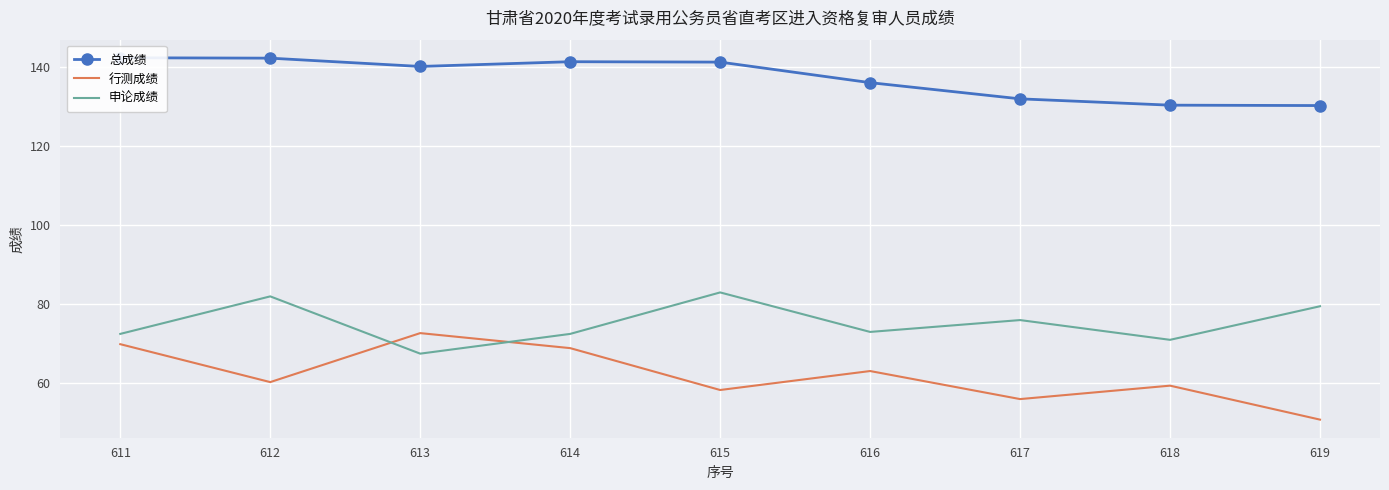

Reading left to right, what are all the values shown in this chart?

总成绩: 142.4	142.3	140.2	141.4	141.3	136.1	132.0	130.4	130.3
行测成绩: 69.9	60.3	72.7	68.9	58.3	63.1	56.0	59.4	50.8
申论成绩: 72.5	82.0	67.5	72.5	83.0	73.0	76.0	71.0	79.5